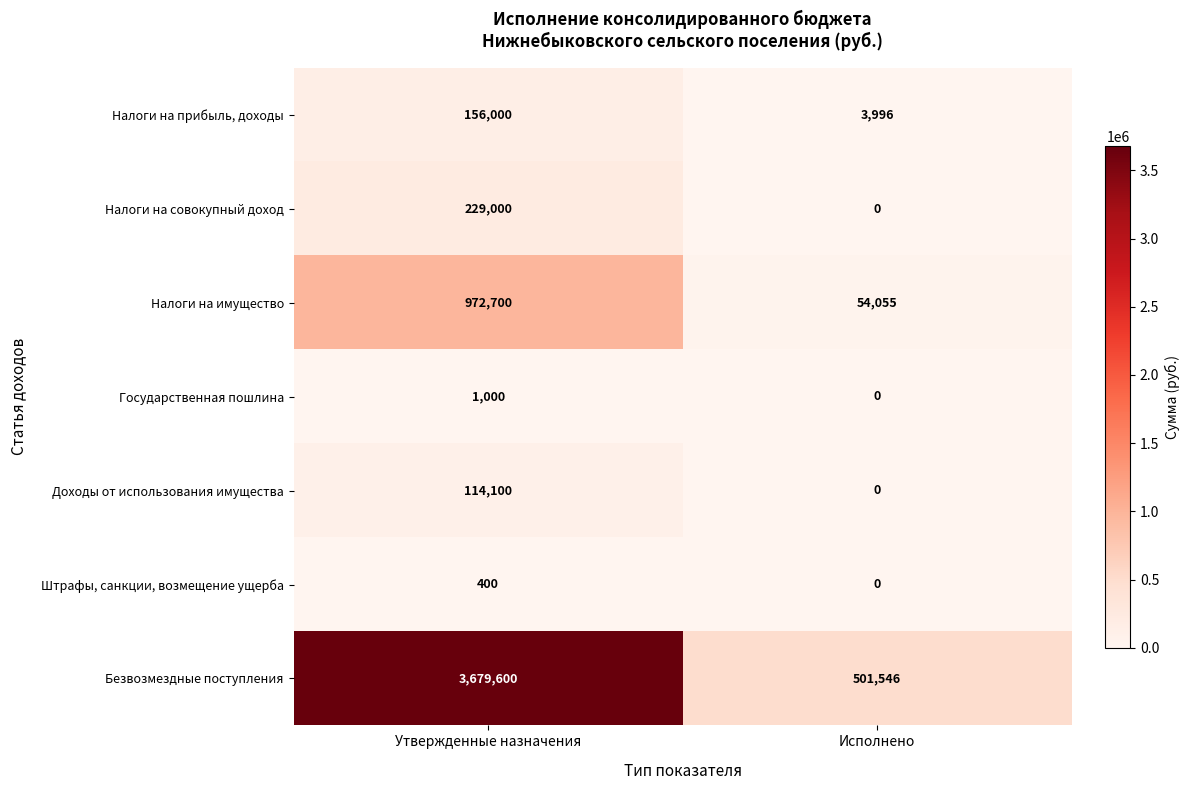

Which category has the lowest value across all series?

Исполнено